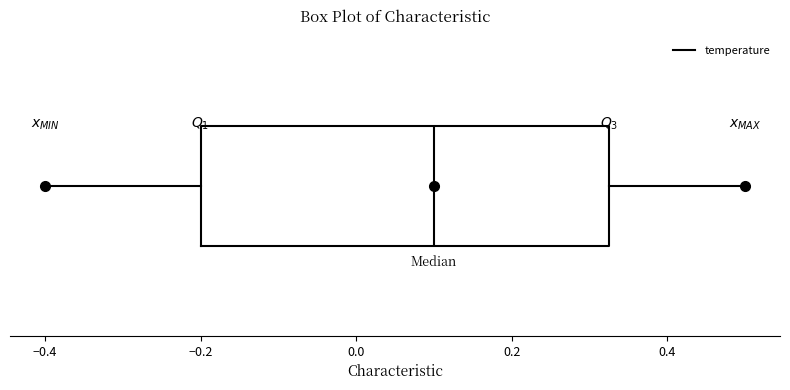

Transcribe this box plot: give where the median line is, the range the box spans, and where the two whiskers end, as read against the x-axis. The values are not printed on the chart, so give them approximately, as read against the axis.

median 0.10, box -0.20 to 0.32, whiskers -0.40 to 0.50